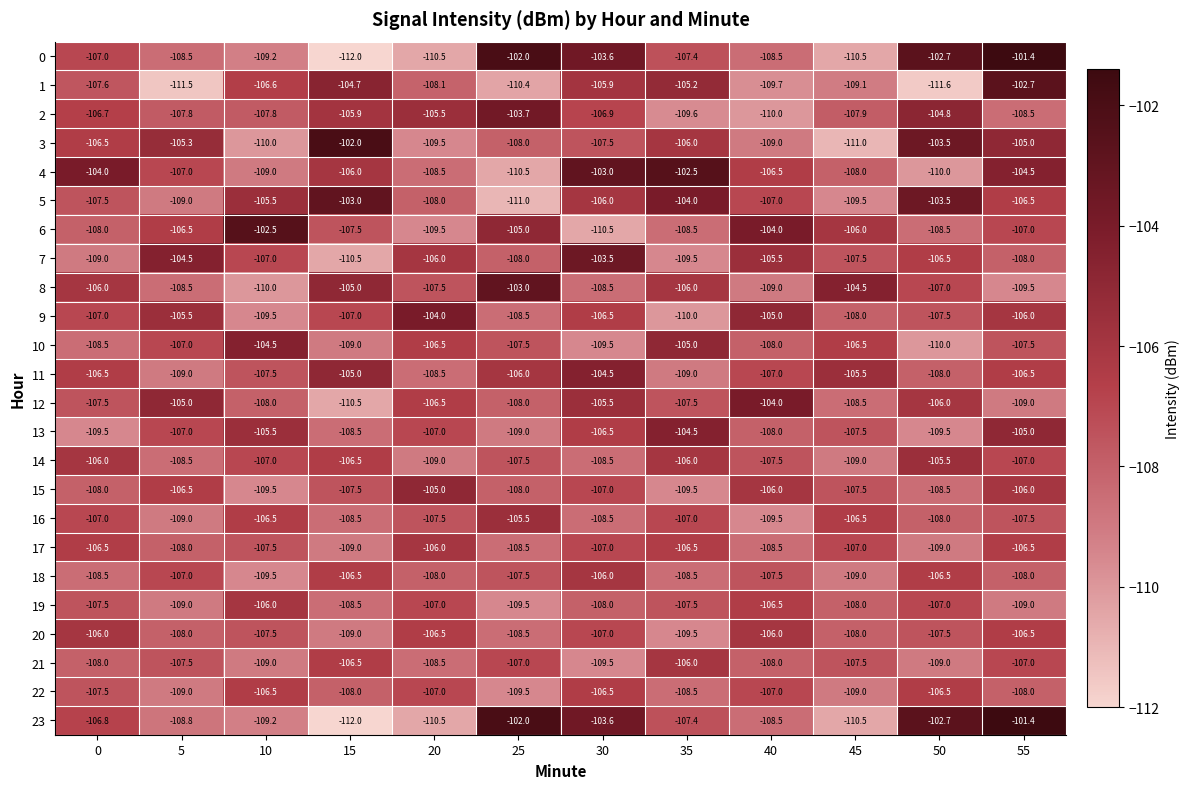

List the labels in order of 4 value, largest first.

35, 30, 0, 55, 15, 40, 5, 45, 20, 10, 50, 25